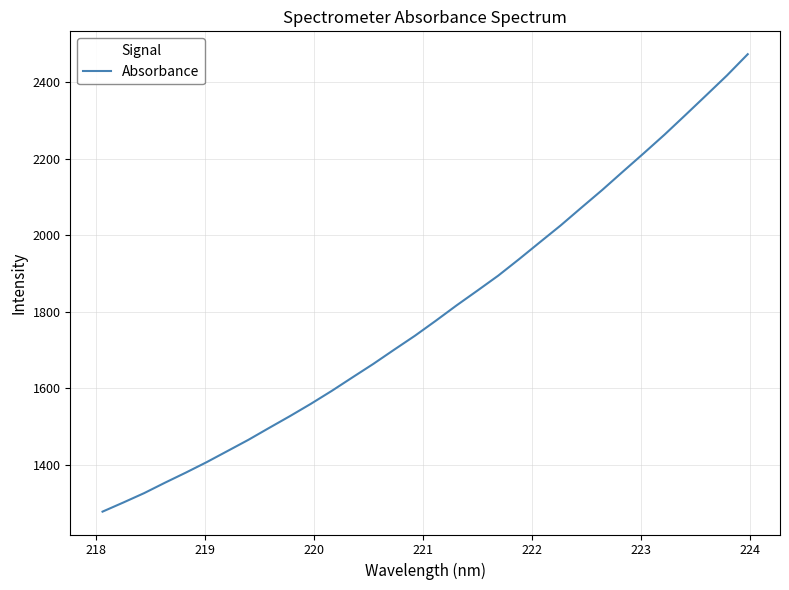

What is the greatest value displayed?

2473.3